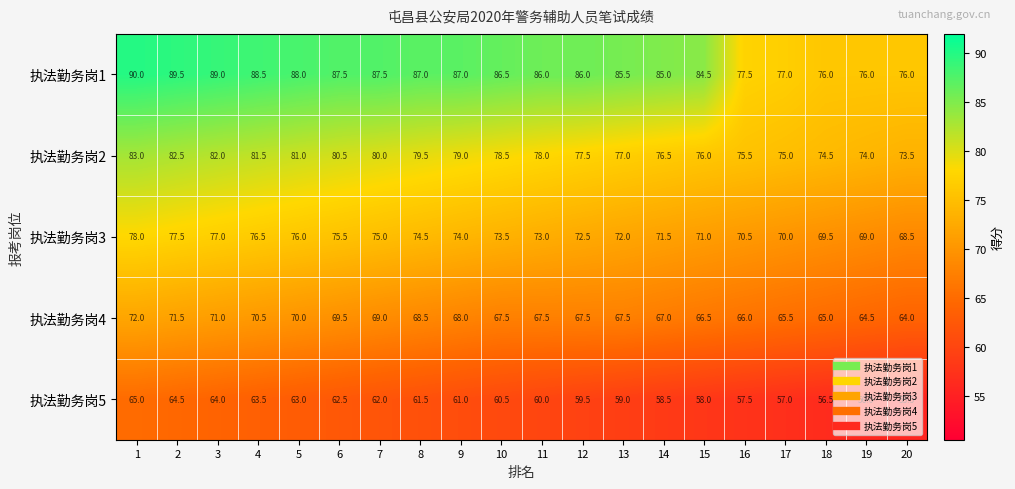

What is the difference between the 执法勤务岗2 values at 16 and 9?

3.5